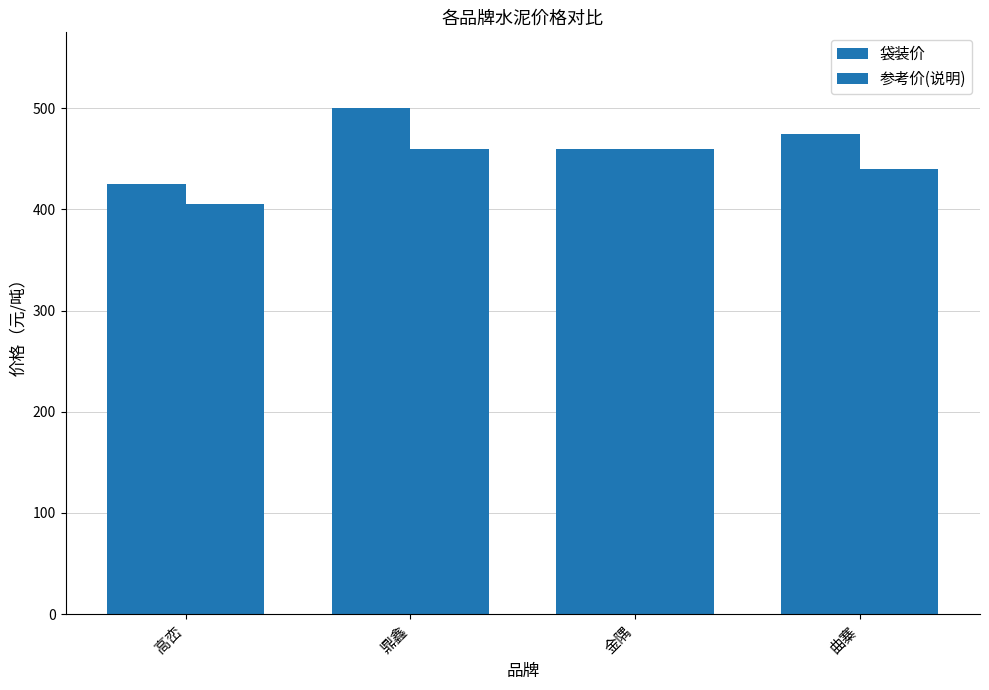

Reading left to right, what are all the values shown in this chart?

袋装价: 高峦=425	鼎鑫=500	金隅=460	曲寨=475
参考价(说明): 高峦=405	鼎鑫=460	金隅=460	曲寨=440